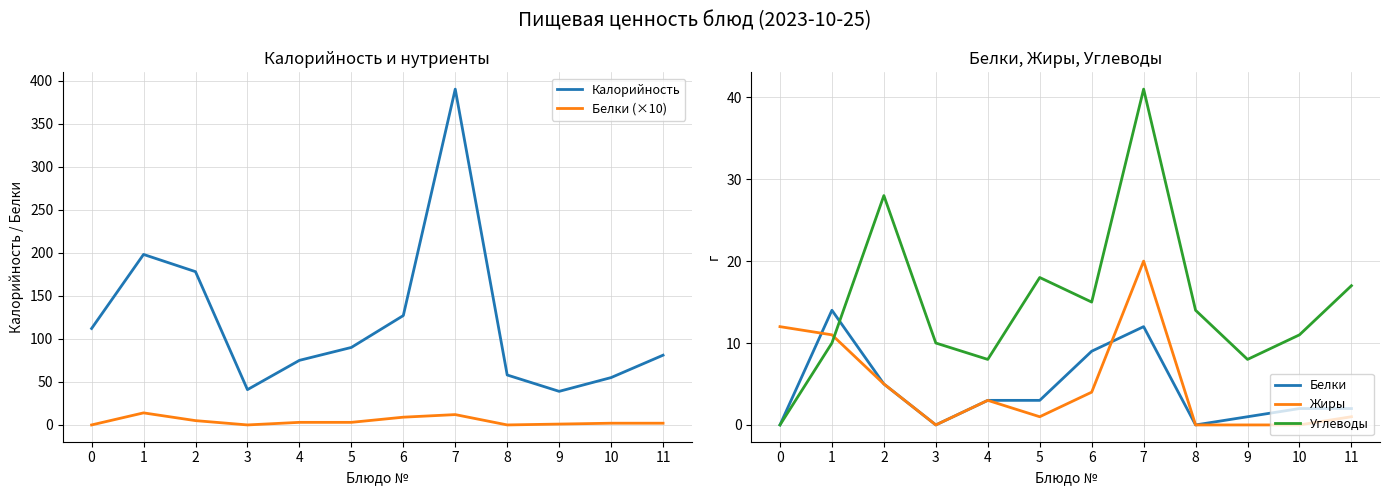

What value does the Белки series have at 7, to the nearest 5?

10